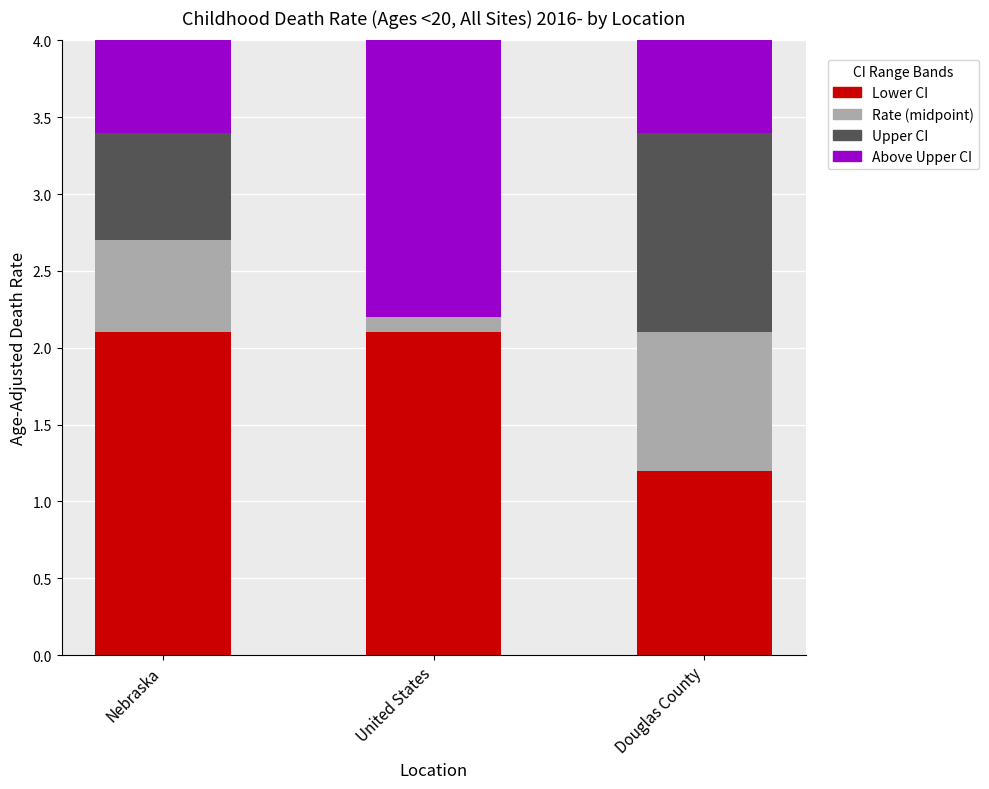

What is the total value across all series at United States?

4.0